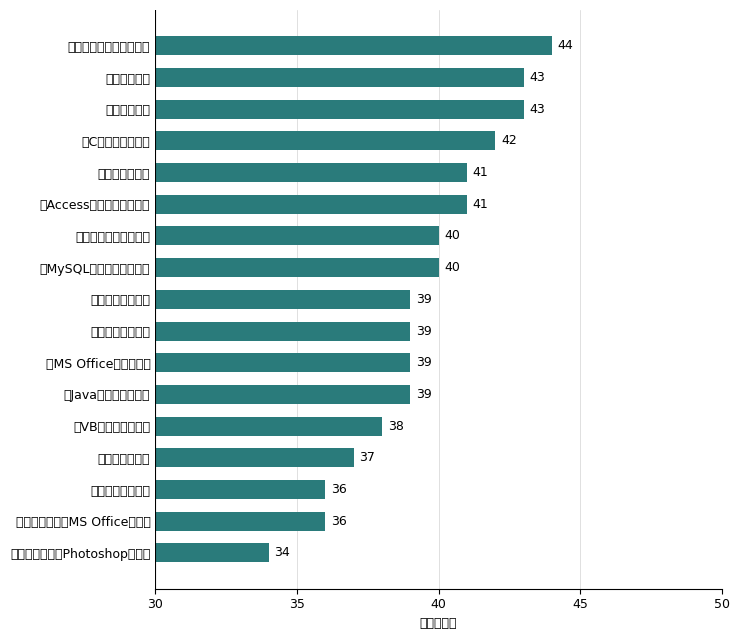

What is the ratio of the value at 《Java语言程序设计》 to the value at 《计算机基础及MS Office应用》?

1.1